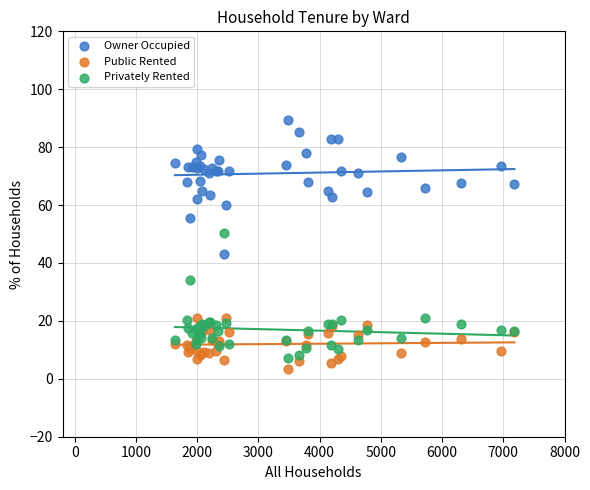

Which series contains the highest Y value?

Owner Occupied